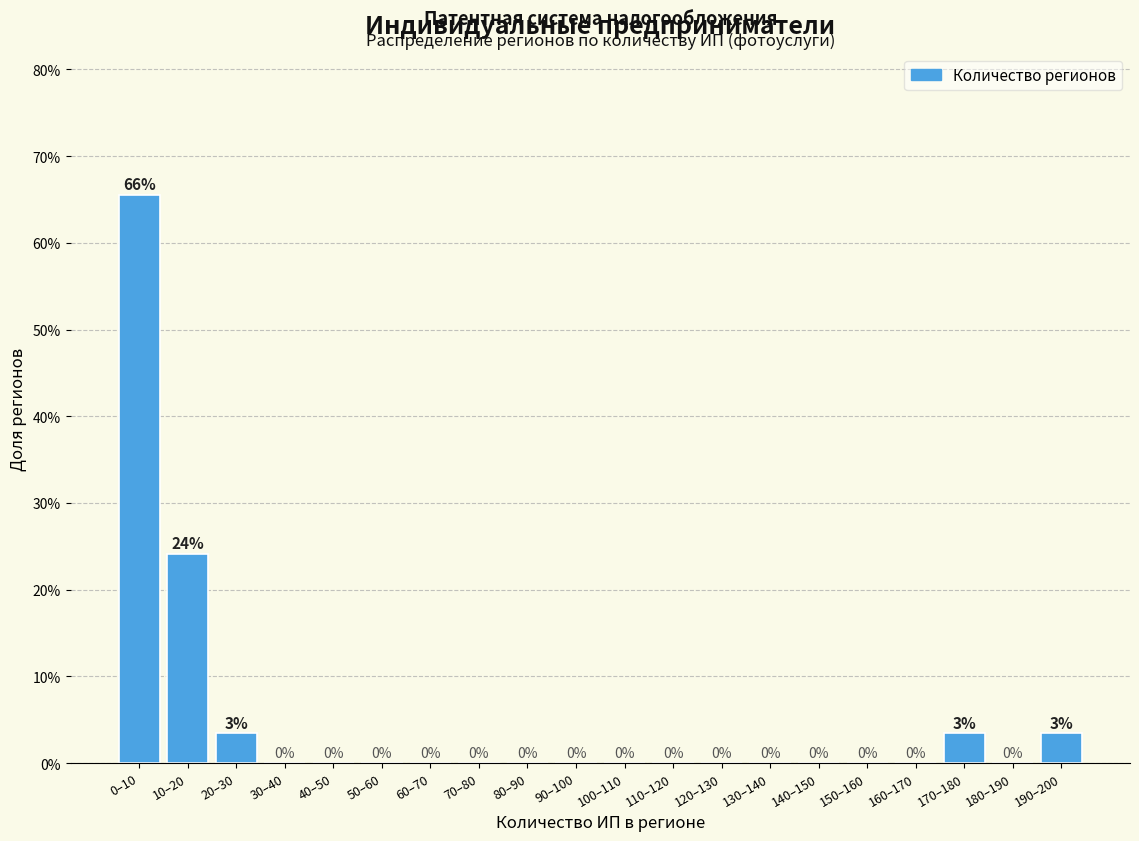

What is the maximum value shown in the chart?

65.5